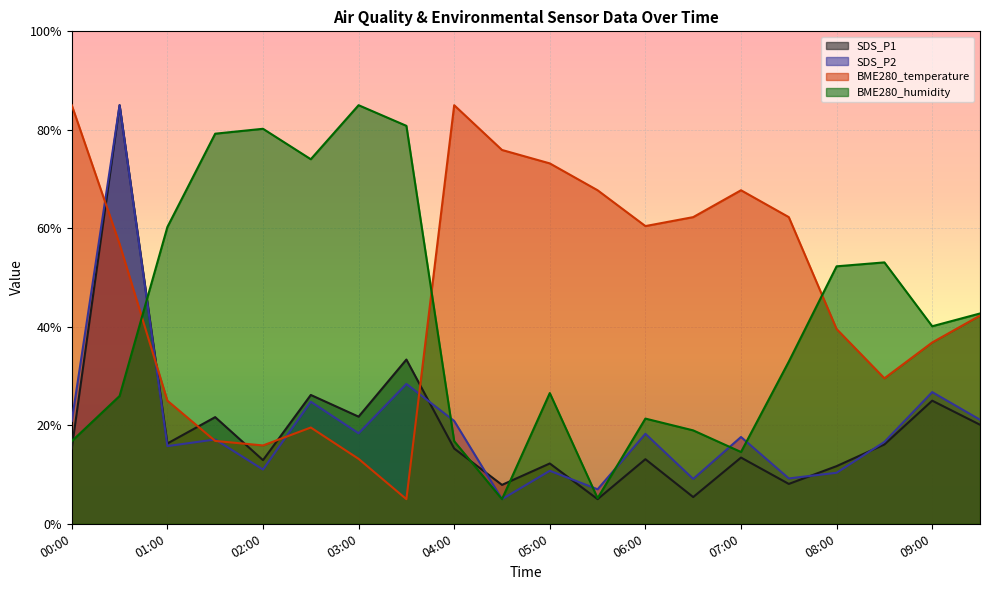

Reading left to right, list all the values displayed in this chart.

SDS_P1: 15.3	85.0	16.3	21.7	12.9	26.2	21.8	33.3	15.3	7.9	12.2	5.0	13.1	5.4	13.4	8.1	11.7	16.1	25.0	20.1
SDS_P2: 20.9	85.0	15.8	17.1	11.0	24.8	18.4	28.4	20.9	5.0	10.8	7.0	18.3	9.1	17.6	9.2	10.4	16.6	26.7	21.1
BME280_temperature: 85.0	56.8	25.0	16.8	15.9	19.5	13.2	5.0	85.0	75.9	73.2	67.7	60.5	62.3	67.7	62.3	39.5	29.5	36.8	42.3
BME280_humidity: 16.8	25.9	60.3	79.2	80.2	74.0	85.0	80.8	16.8	5.0	26.5	5.2	21.4	19.0	14.6	32.9	52.3	53.1	40.1	42.7